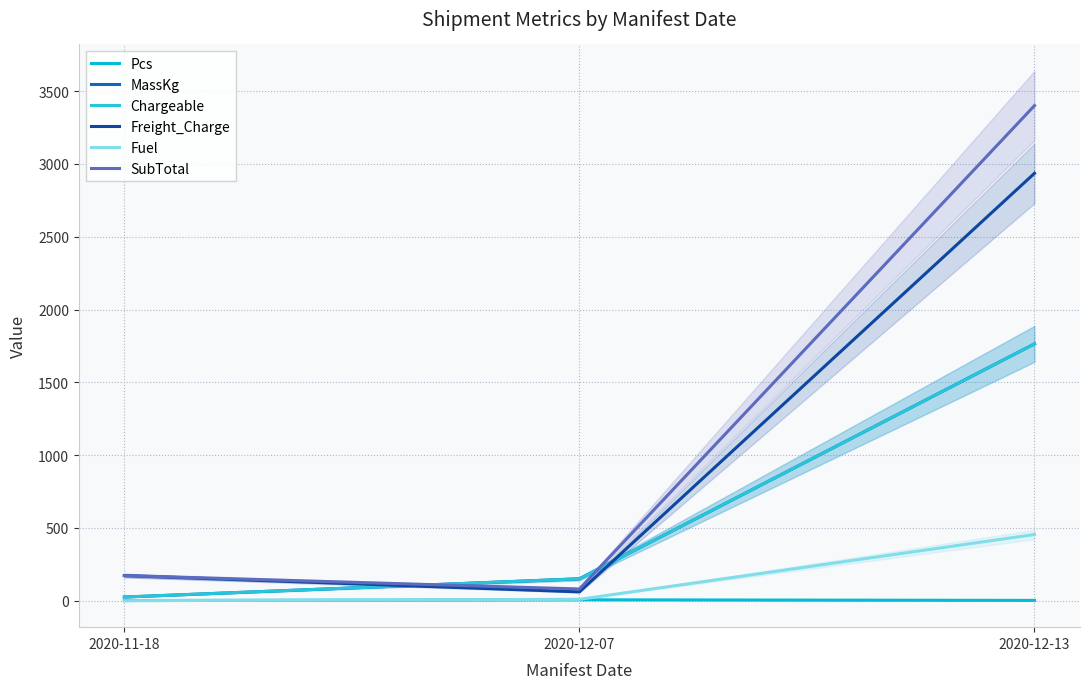

True or false: Pcs has a value of 0.3 at 2020-11-18.

False